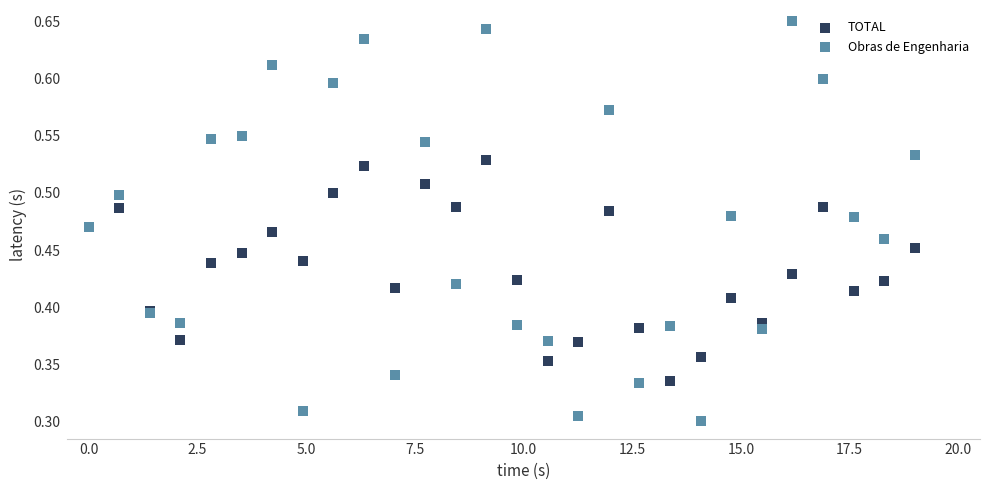

Which series contains the highest Y value?

Obras de Engenharia